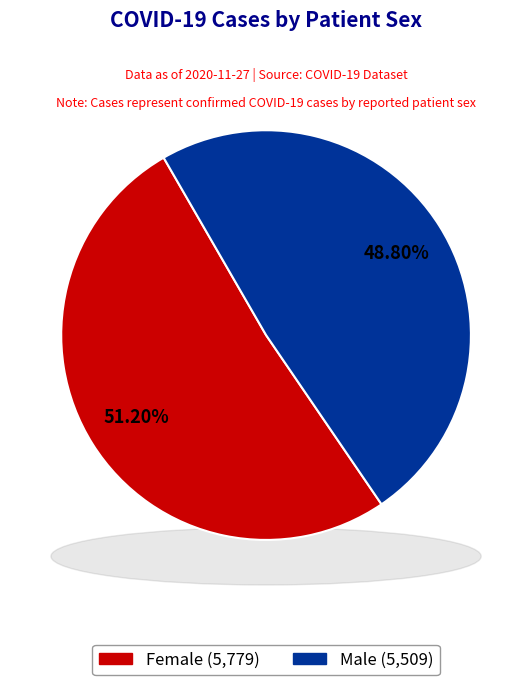

The Male slice represents 56% of the pie. True or false?

False